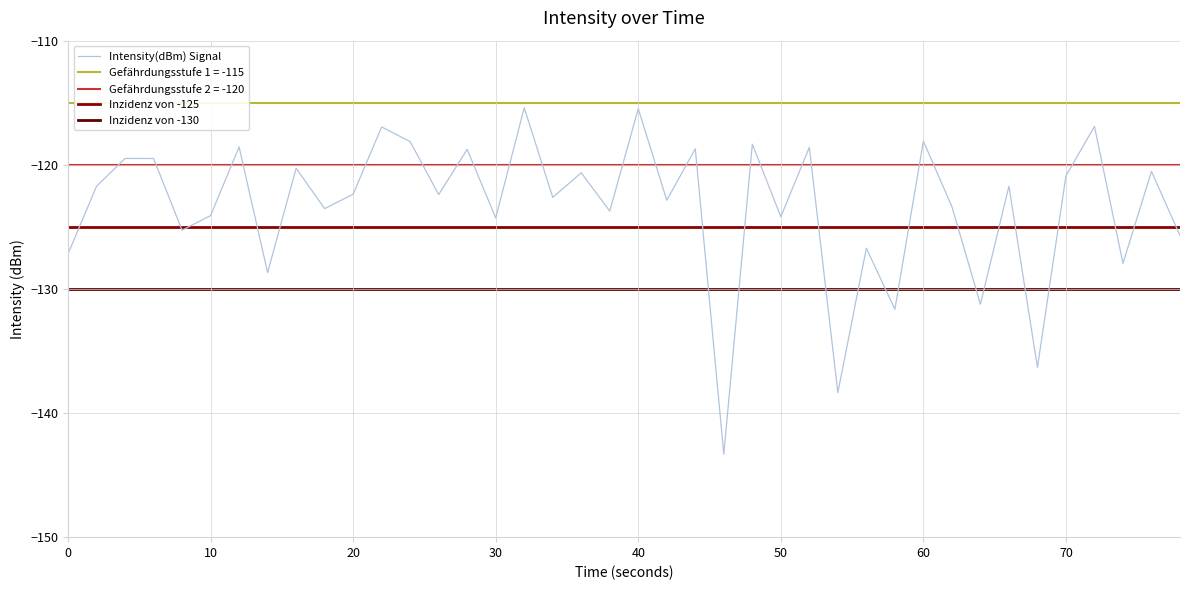

What is the highest value of the Intensity(dBm) Signal series?

-115.4